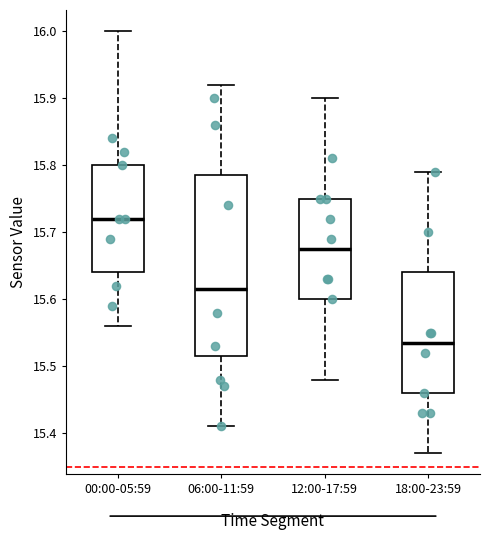

Reading left to right, read every box against the y-axis: the position of its median line, the range the box covers, and the ends of its whiskers. The values are not printed on the chart, so give them approximately, as read against the axis.

00:00-05:59: median 15.72, box 15.64 to 15.80, whiskers 15.56 to 16.00
06:00-11:59: median 15.62, box 15.52 to 15.79, whiskers 15.41 to 15.92
12:00-17:59: median 15.68, box 15.60 to 15.75, whiskers 15.48 to 15.90
18:00-23:59: median 15.54, box 15.46 to 15.64, whiskers 15.37 to 15.79